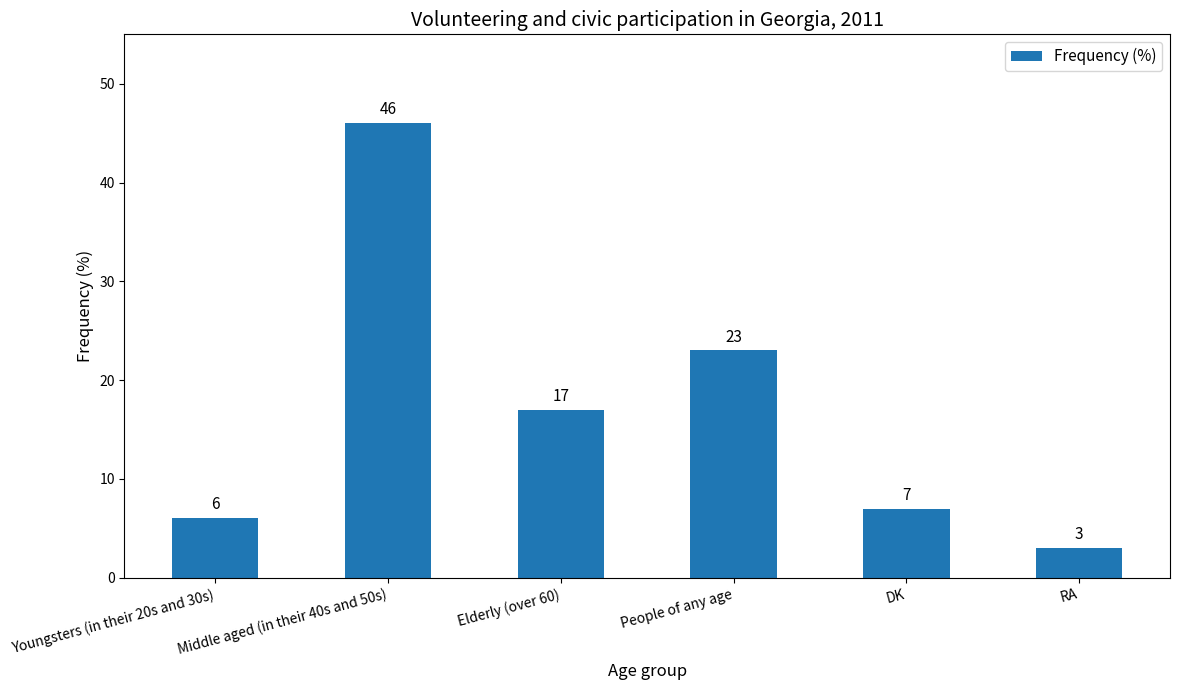

Count the number of categories in the chart.

6